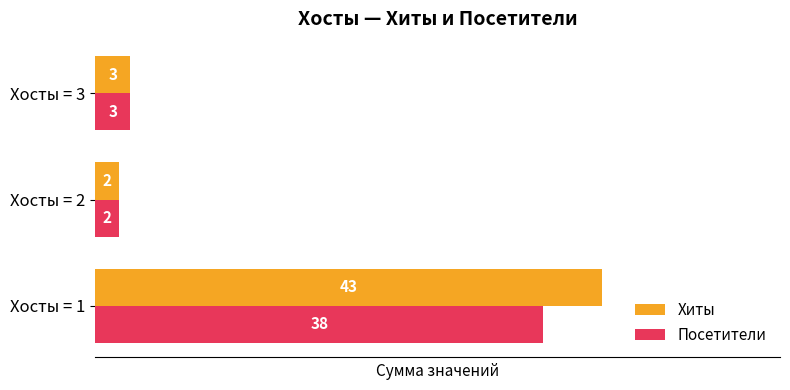

Which series has the widest spread of values?

Хиты